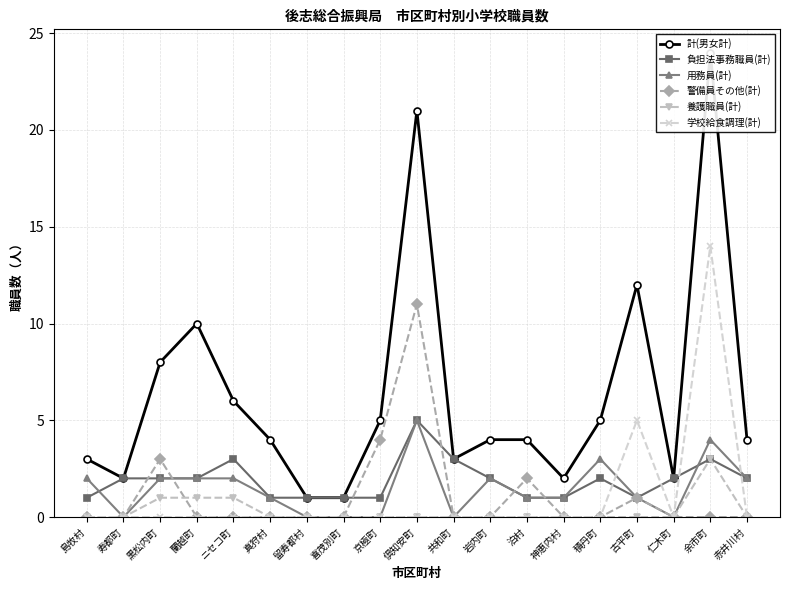

At how many categories does at least one series exceed 18?

2